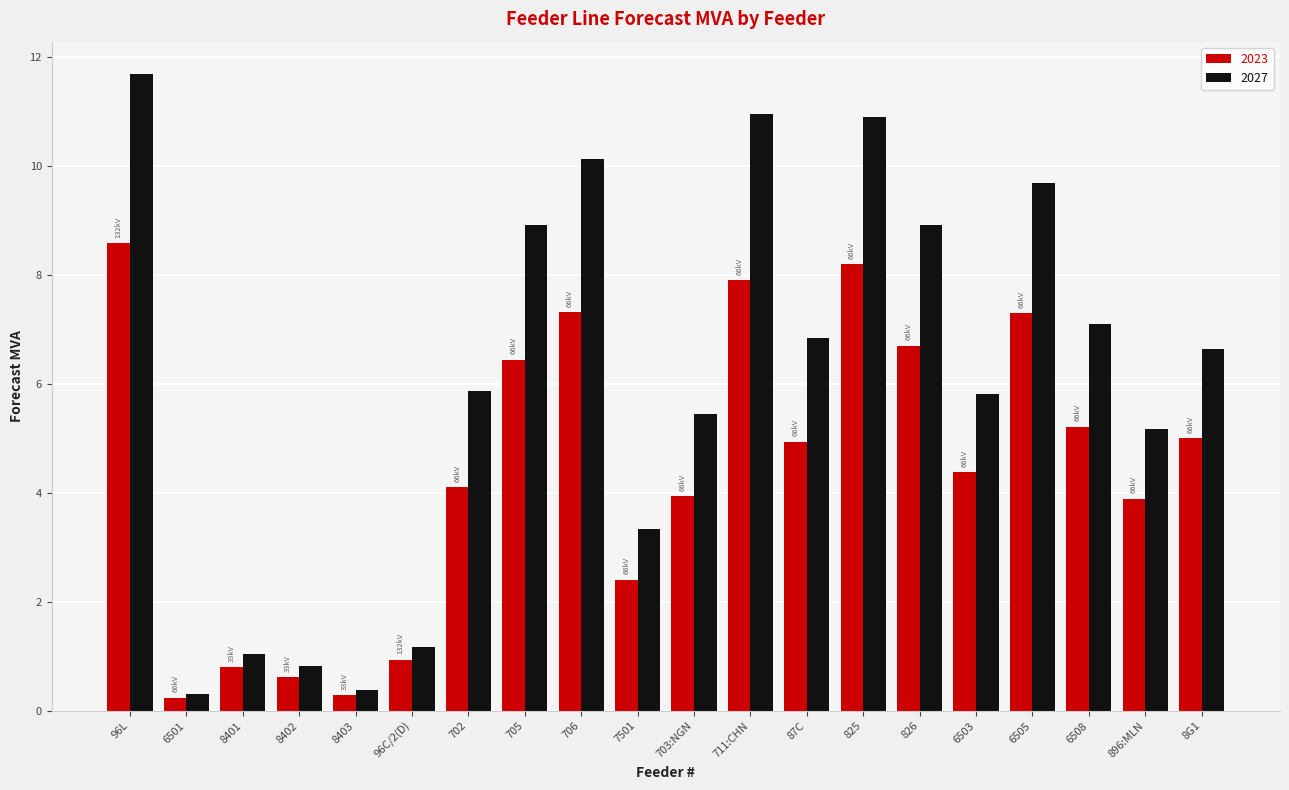

True or false: 2027 has a value of 4.8 at 96L.

False